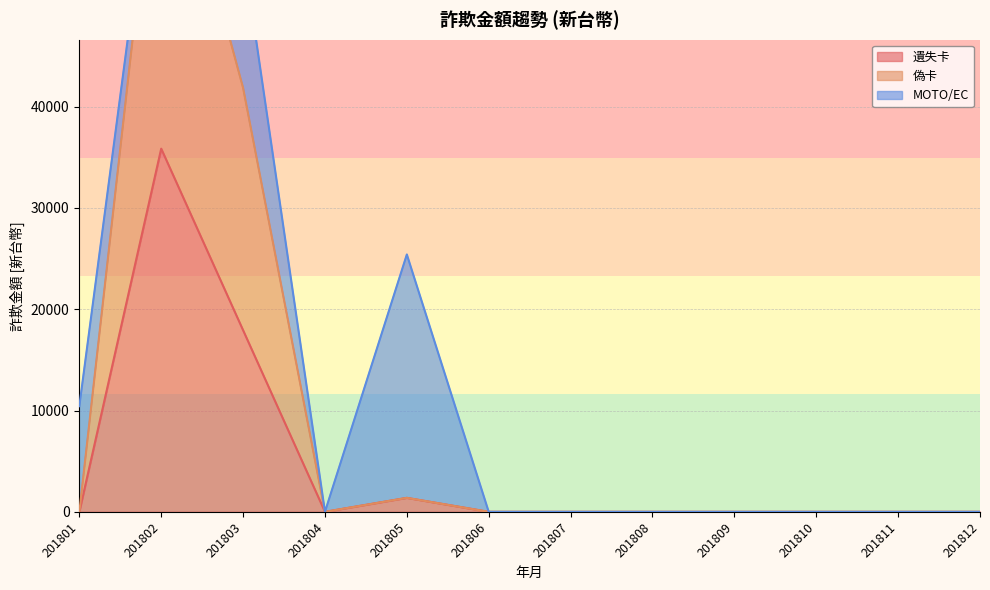

What is the value of the 偽卡 point at the 2nd from the left?

71680